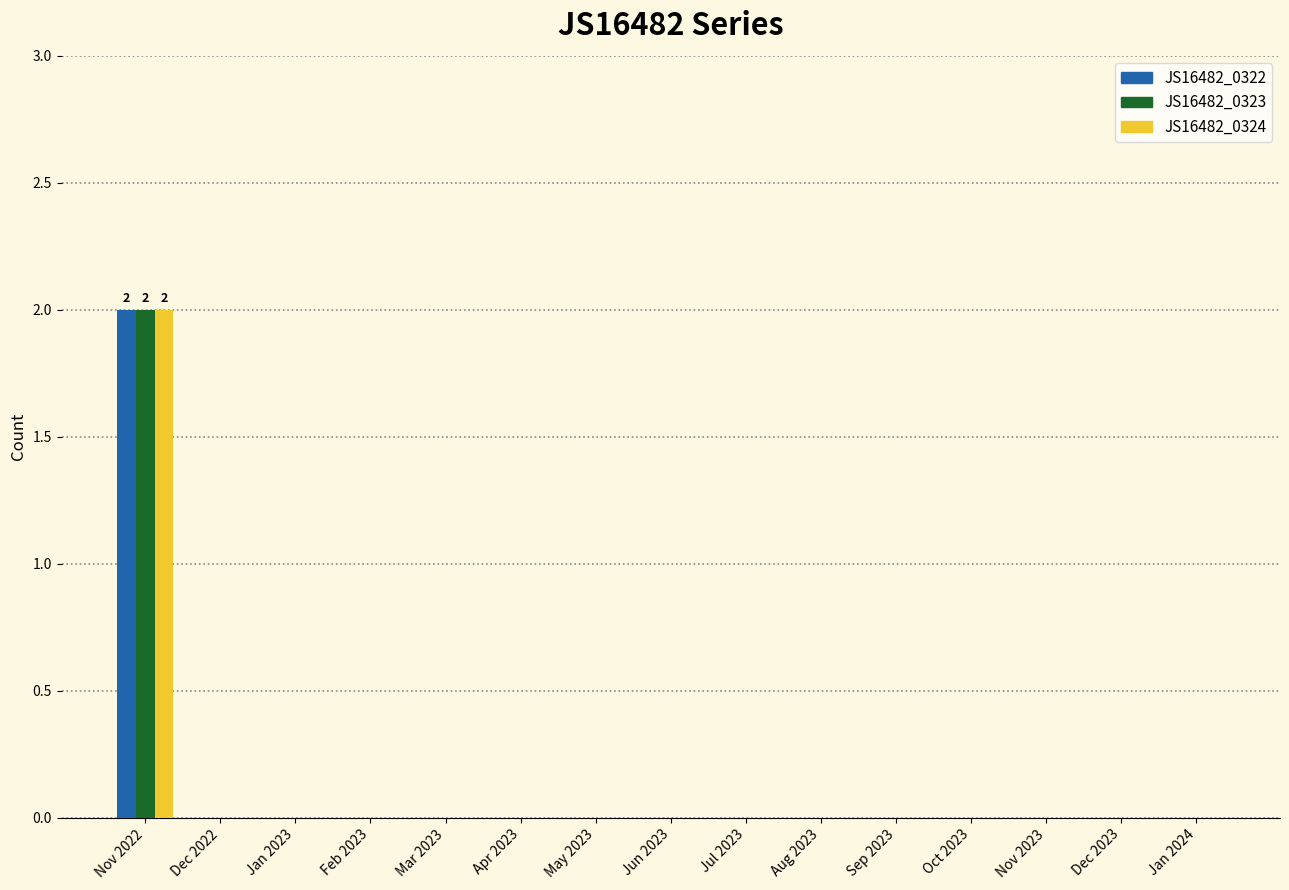

What is the total value across all series at Nov 2022?

6